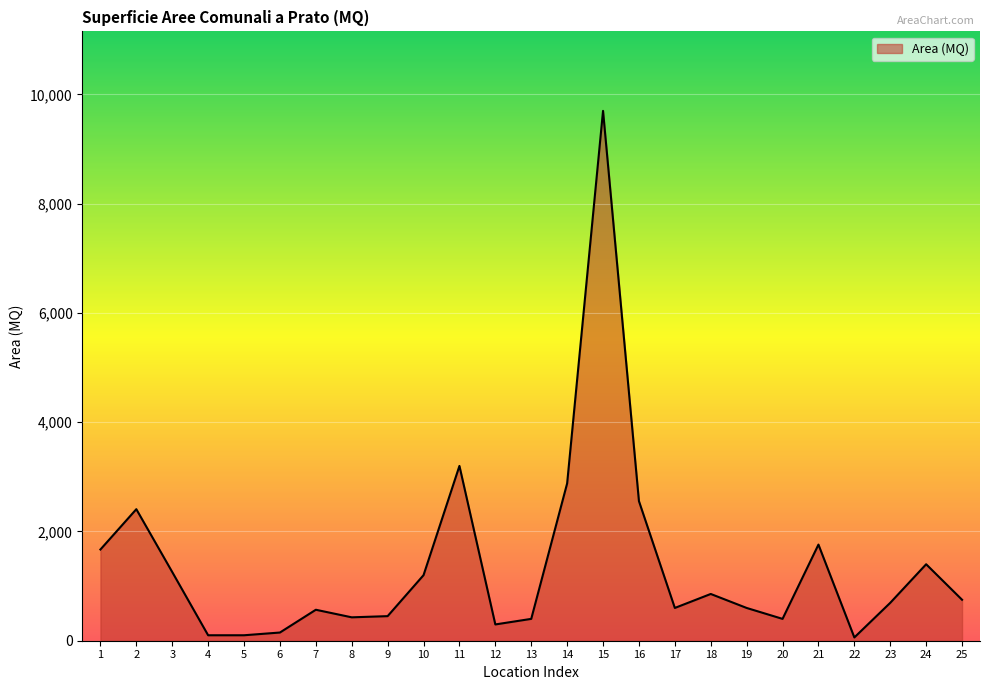

What is the difference between the maximum and minimum values?

9640.0